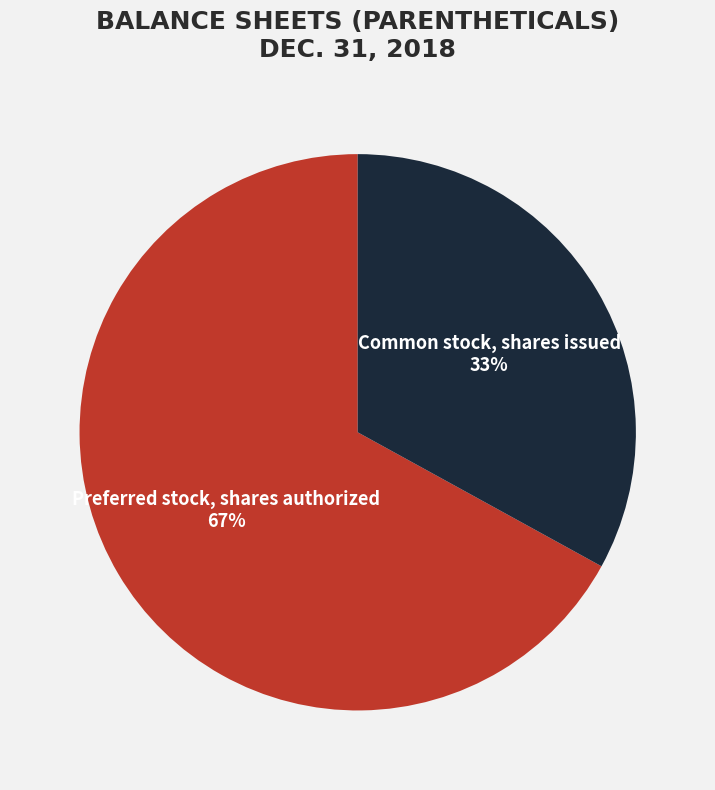

To the nearest percent, what is the combined percentage of Preferred stock, shares authorized and Common stock, shares issued?

100%